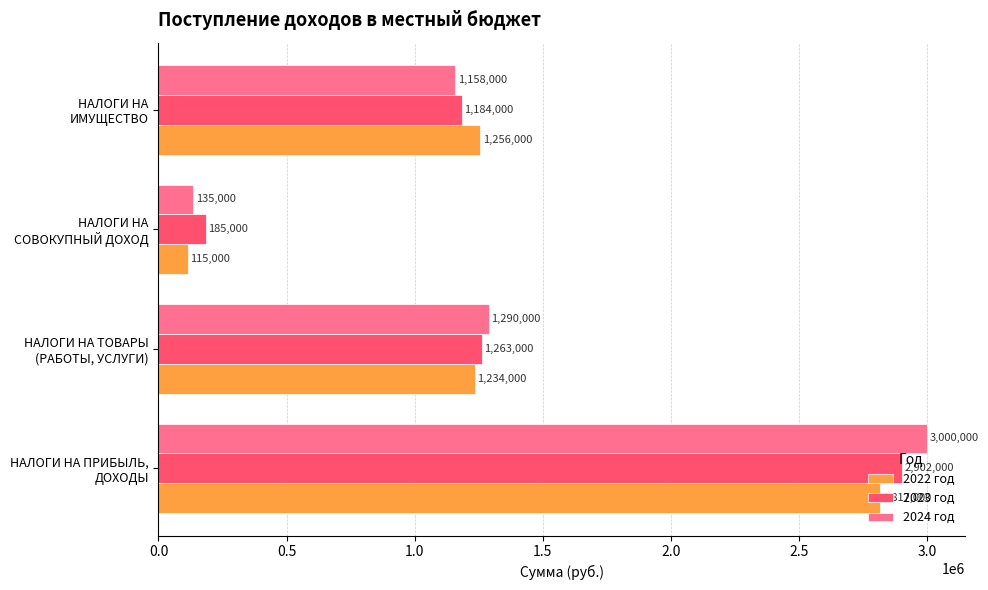

Rank the series by their average value, from lowest to highest.

2022 год, 2023 год, 2024 год